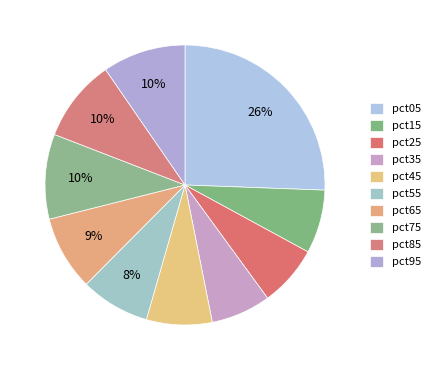

How many segments does this pie chart have?

10